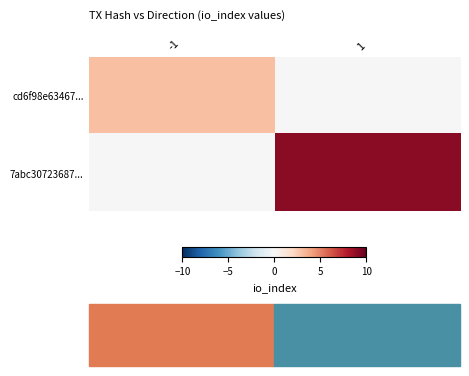

At which category is the sum across all series the highest?

1